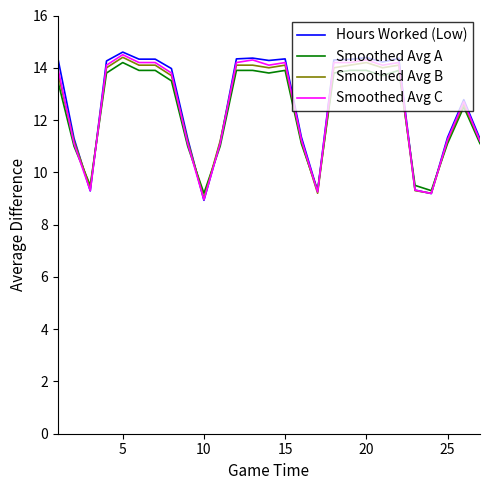

How many values in the Smoothed Avg A series exceed 13?

15